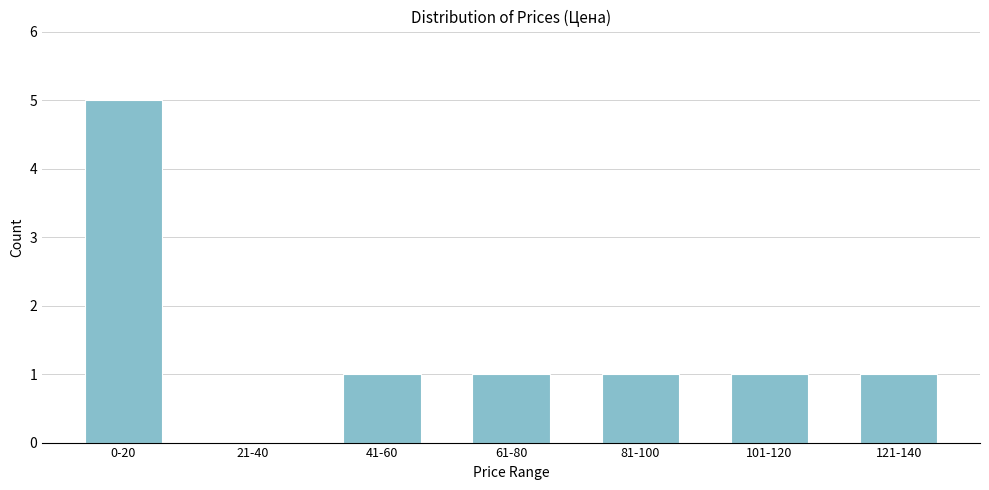

Reading right to left, what are all the values shown in this chart?

121-140=1	101-120=1	81-100=1	61-80=1	41-60=1	21-40=0	0-20=5